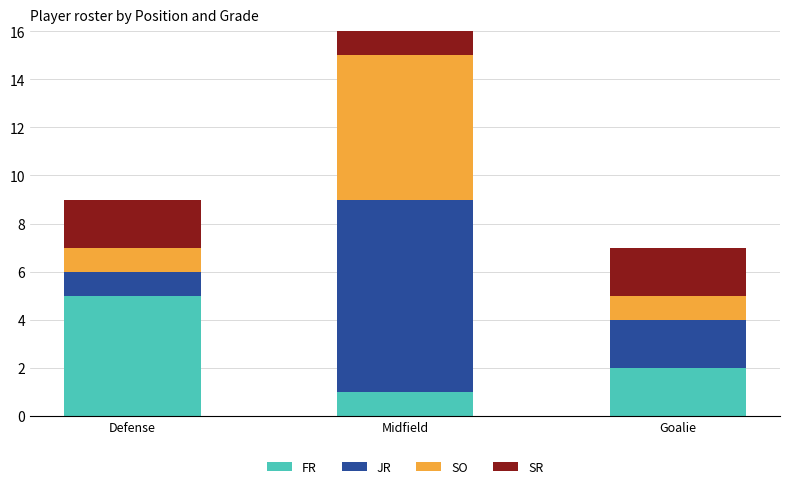

Reading right to left, transcribe all the data shown in this chart.

FR: Goalie=2	Midfield=1	Defense=5
JR: Goalie=2	Midfield=8	Defense=1
SO: Goalie=1	Midfield=6	Defense=1
SR: Goalie=2	Midfield=3	Defense=2